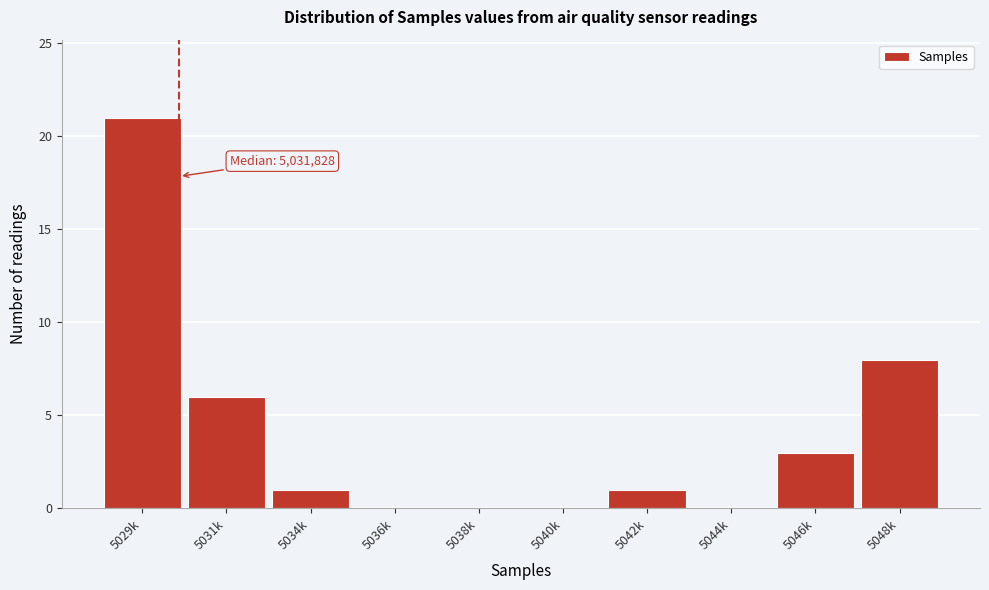

Reading left to right, list all the values displayed in this chart.

5029k=21	5031k=6	5034k=1	5036k=0	5038k=0	5040k=0	5042k=1	5044k=0	5046k=3	5048k=8